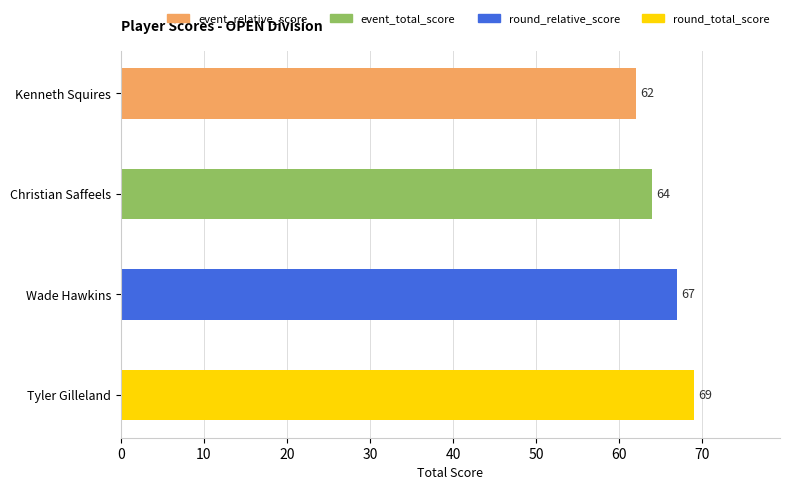

What is the sum of all values?

262